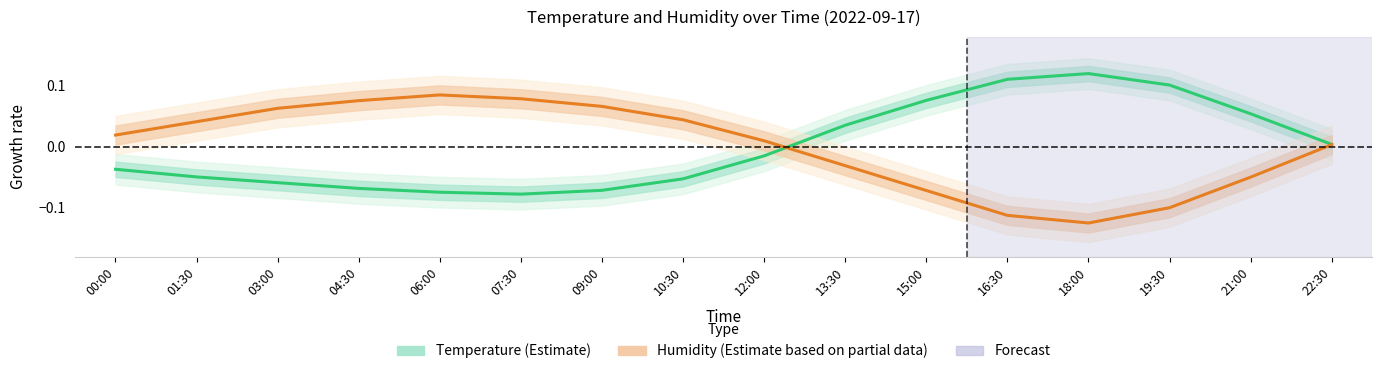

Between which two adjacent categories do Humidity (Estimate based on partial data) and Temperature (Estimate) first intersect?

12:00 and 13:30